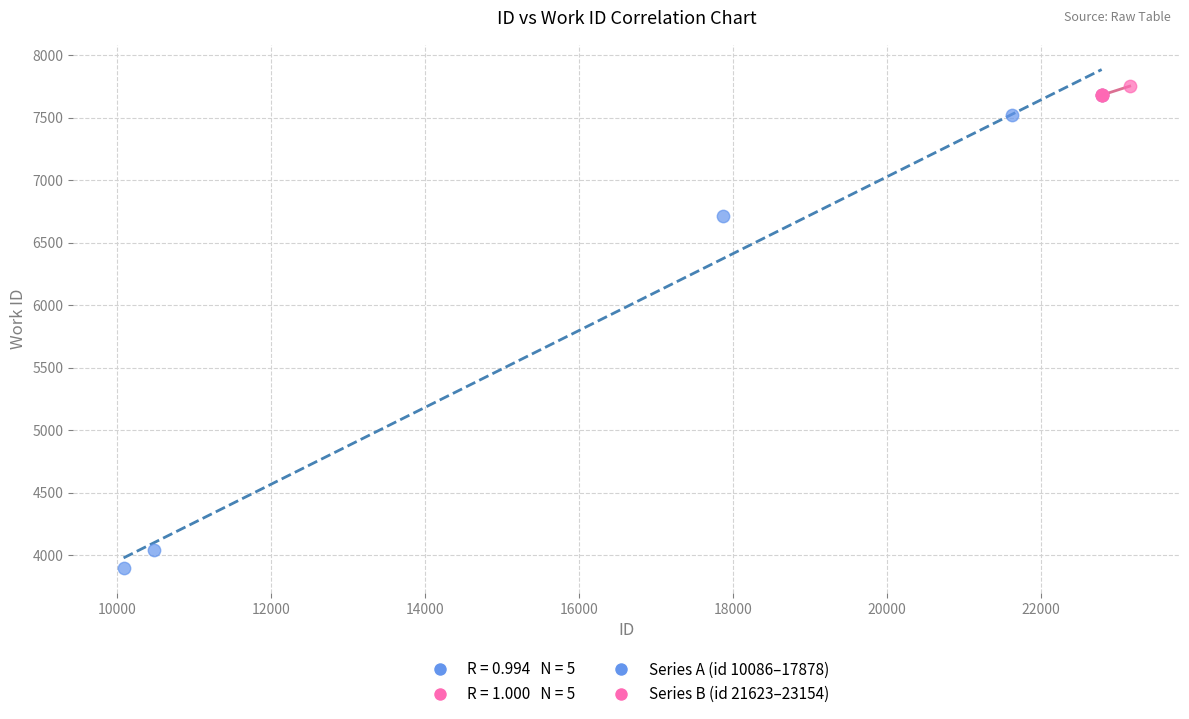

Which series reaches the minimum Y coordinate?

Series A (id 10086–17878)